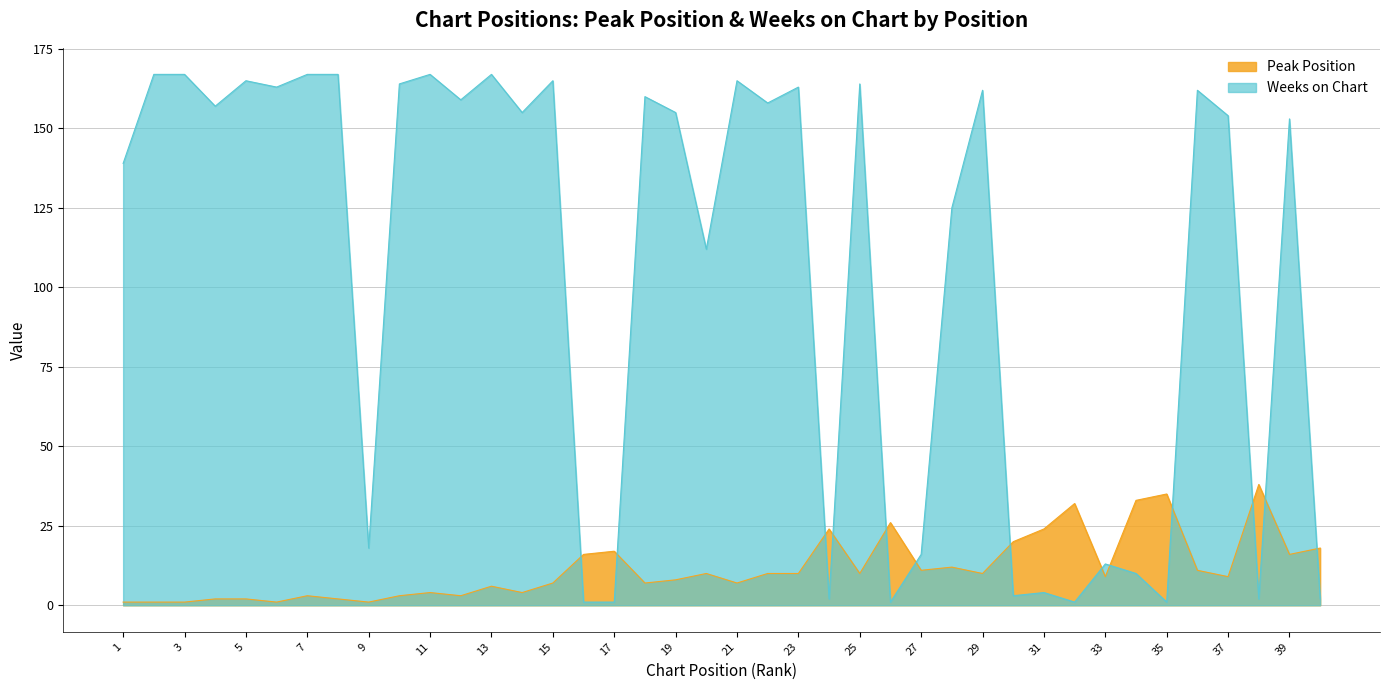

What is the difference between the second highest and minimum values in the Weeks on Chart series?

166